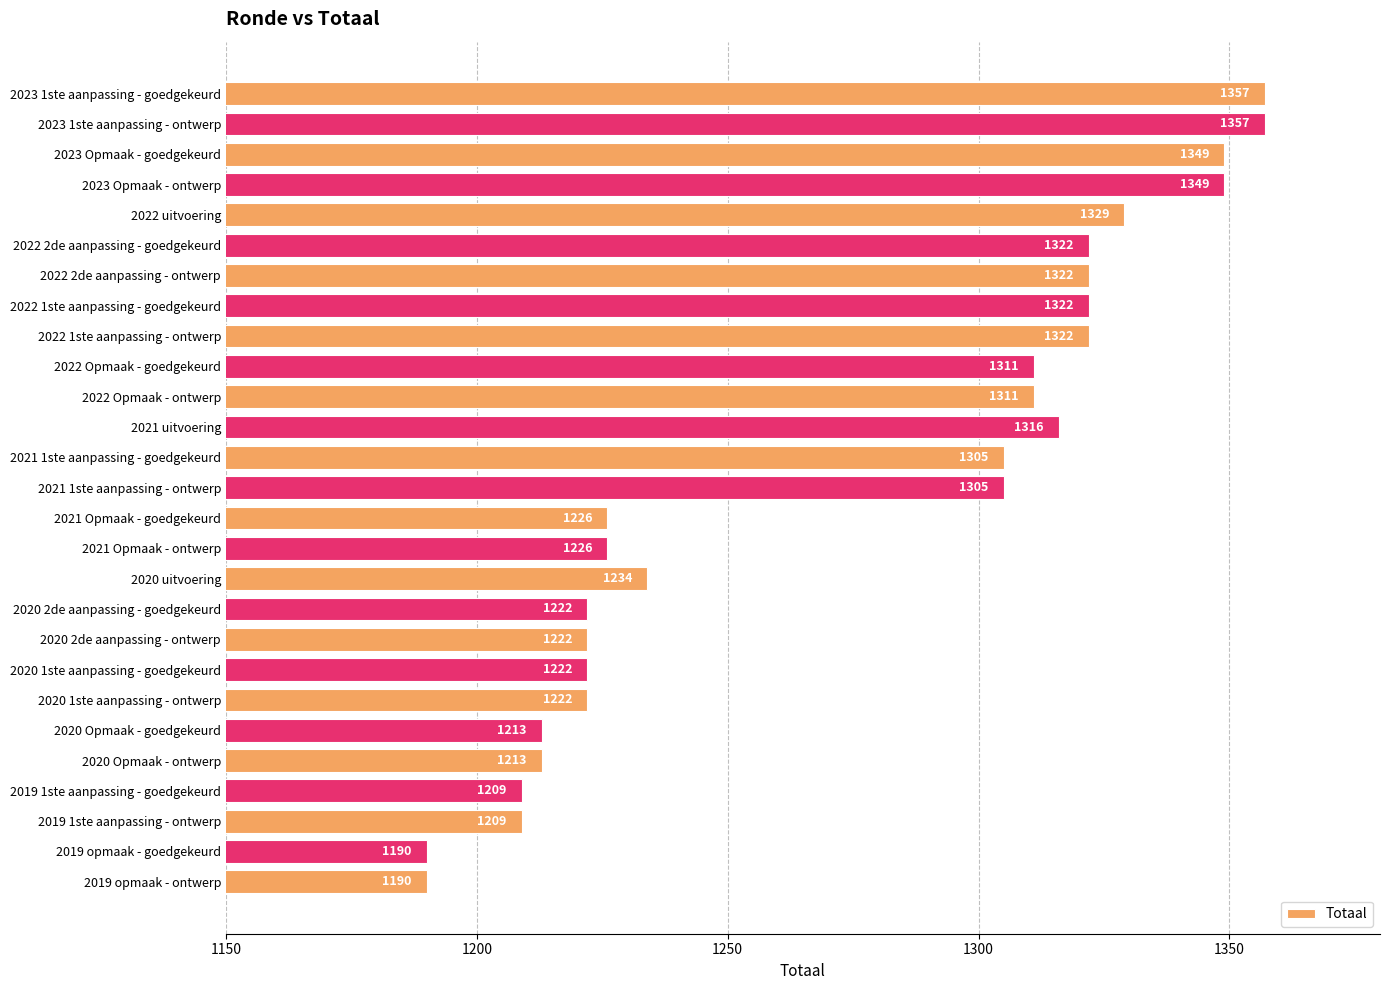

What is the maximum value shown in the chart?

1357